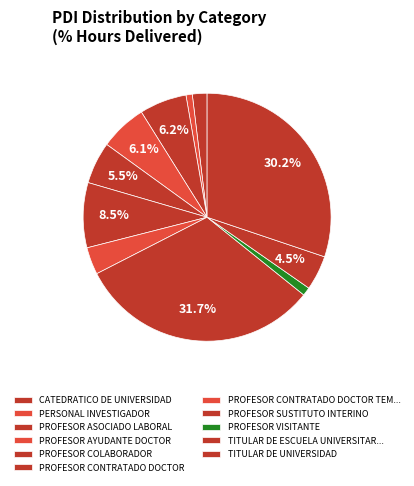

What percentage is the PERSONAL INVESTIGADOR slice, to the nearest percent?

1%